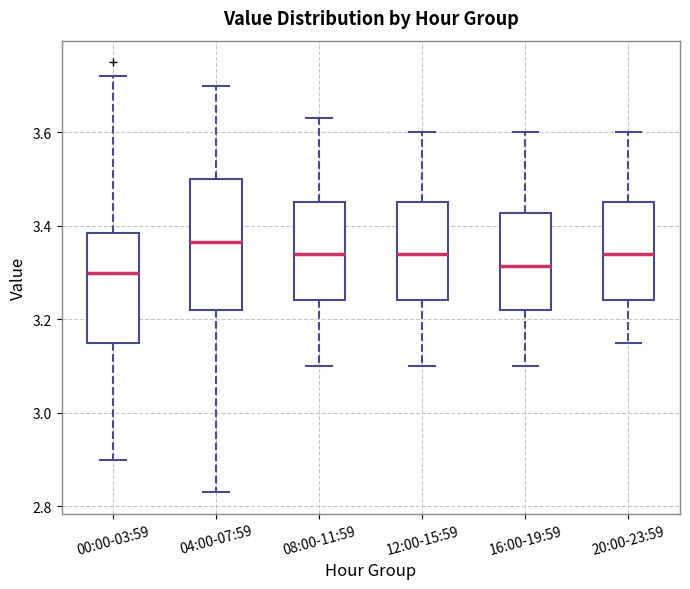

Where does the median line of the box for 04:00-07:59 sit on the y-axis? The values are not printed on the chart, so give them approximately, as read against the axis.

3.36